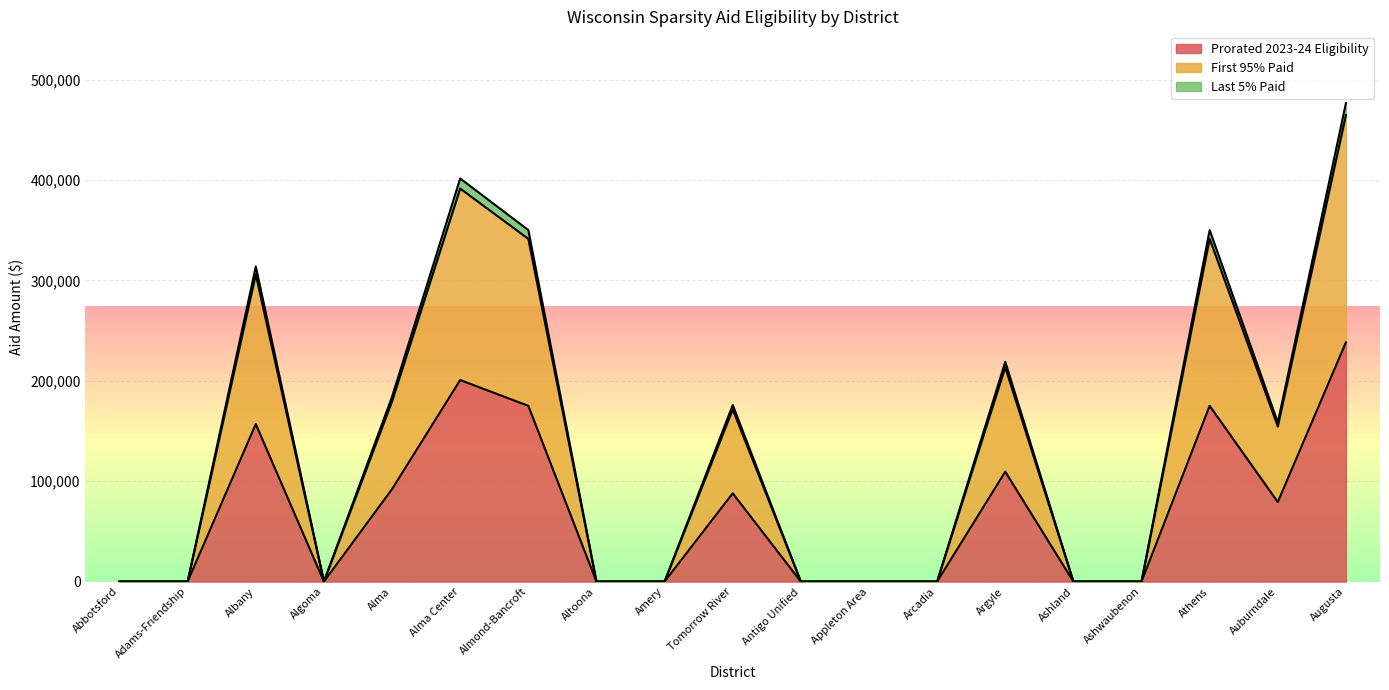

What is the label of the 11th point from the right?

Amery